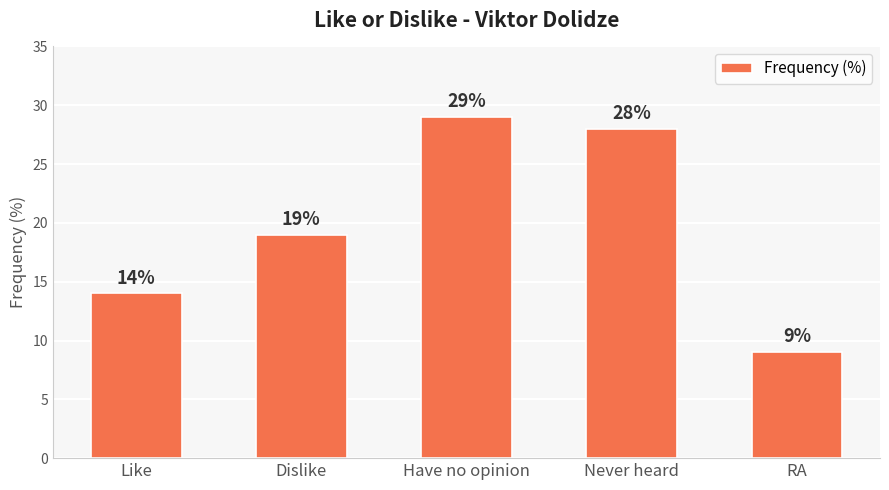

The value at RA is 9. True or false?

True